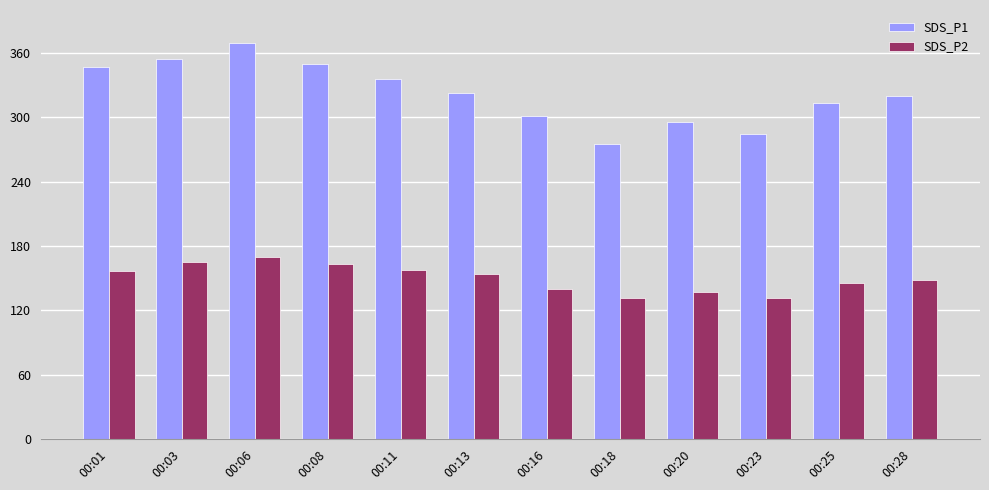

Rank the series by their maximum value, from highest to lowest.

SDS_P1, SDS_P2